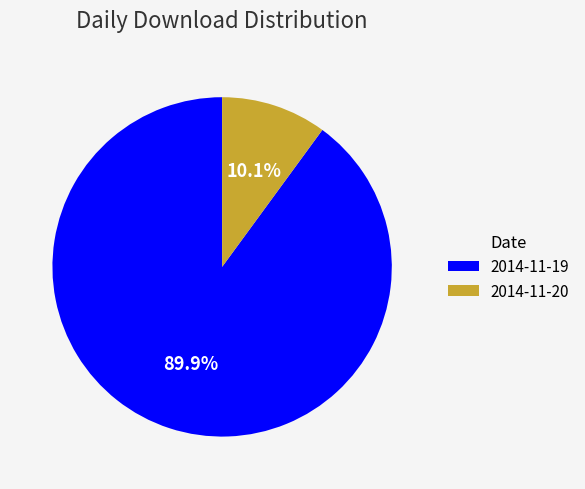

To the nearest percent, what portion does 2014-11-19 represent?

90%